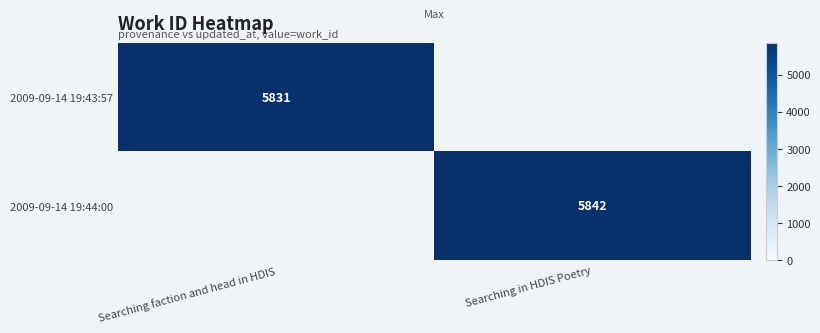

True or false: 2009-09-14 19:43:57 has a value of 5831 at Searching faction and head in HDIS.

True